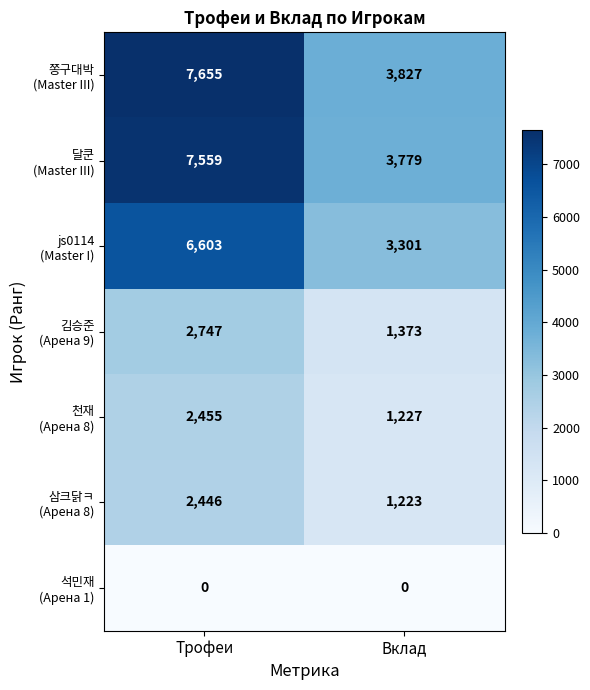

What is the total value across all series at Вклад?

14730